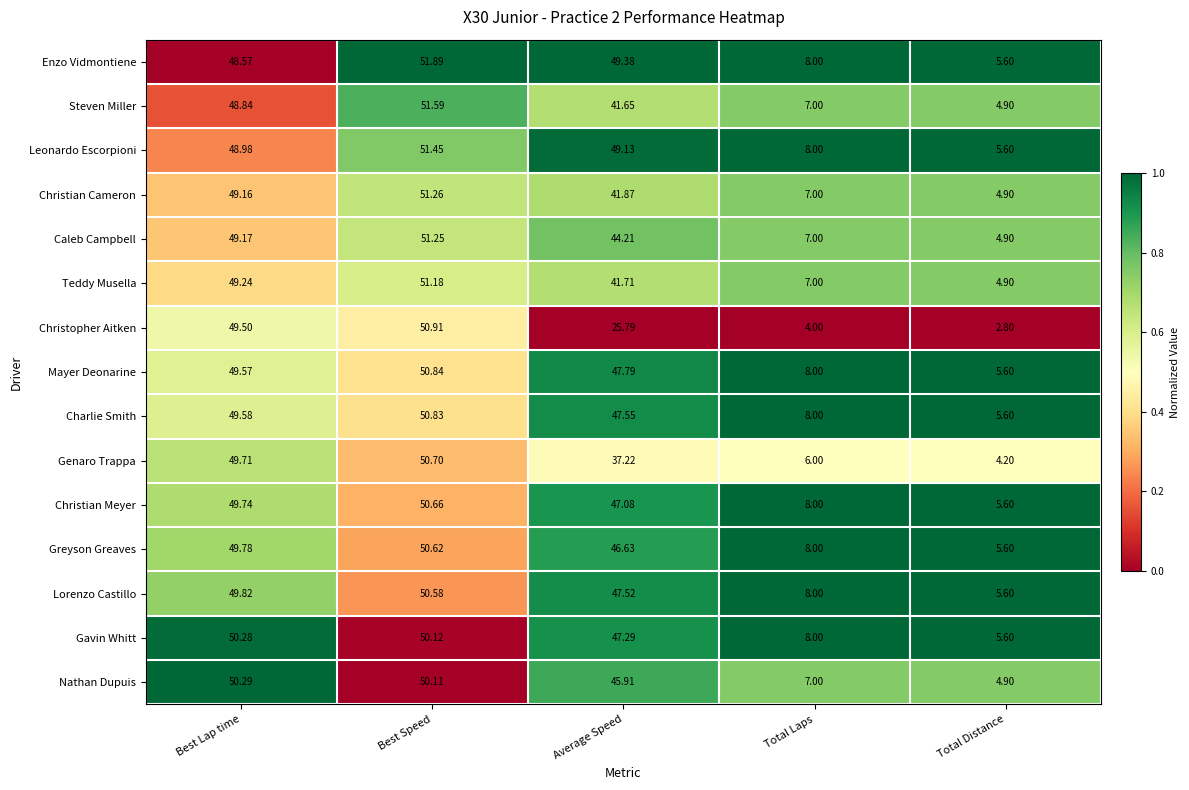

Is the value of Christian Meyer at Average Speed greater than the value of Mayer Deonarine at Total Laps?

Yes